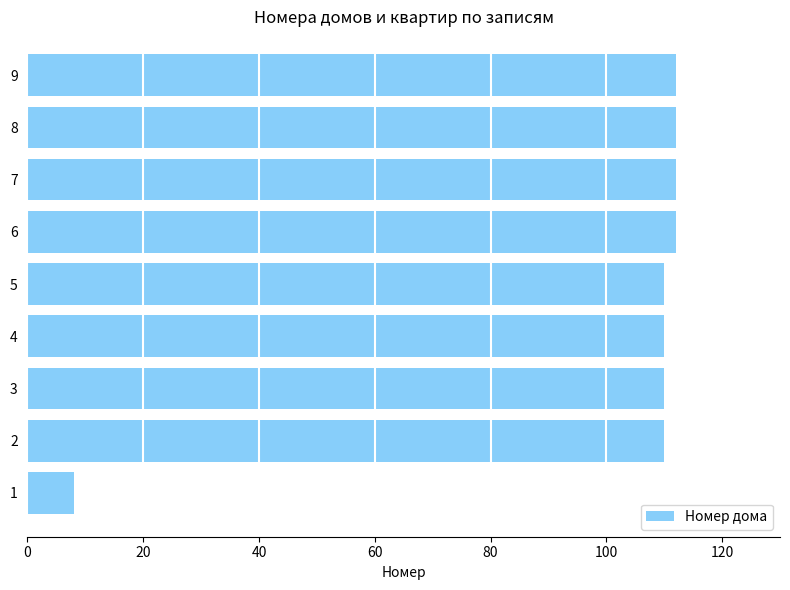

What value does the data have at 6, to the nearest 10?

110